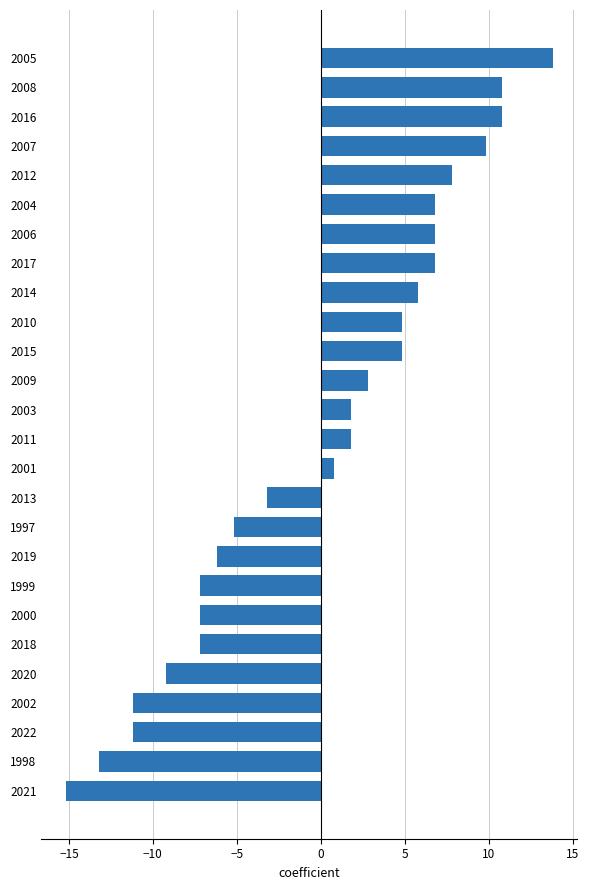

Reading bottom to top, list all the values displayed in this chart.

2021=-15.2	1998=-13.2	2022=-11.2	2002=-11.2	2020=-9.2	2018=-7.2	2000=-7.2	1999=-7.2	2019=-6.2	1997=-5.2	2013=-3.2	2001=0.8	2011=1.8	2003=1.8	2009=2.8	2015=4.8	2010=4.8	2014=5.8	2017=6.8	2006=6.8	2004=6.8	2012=7.8	2007=9.8	2016=10.8	2008=10.8	2005=13.8